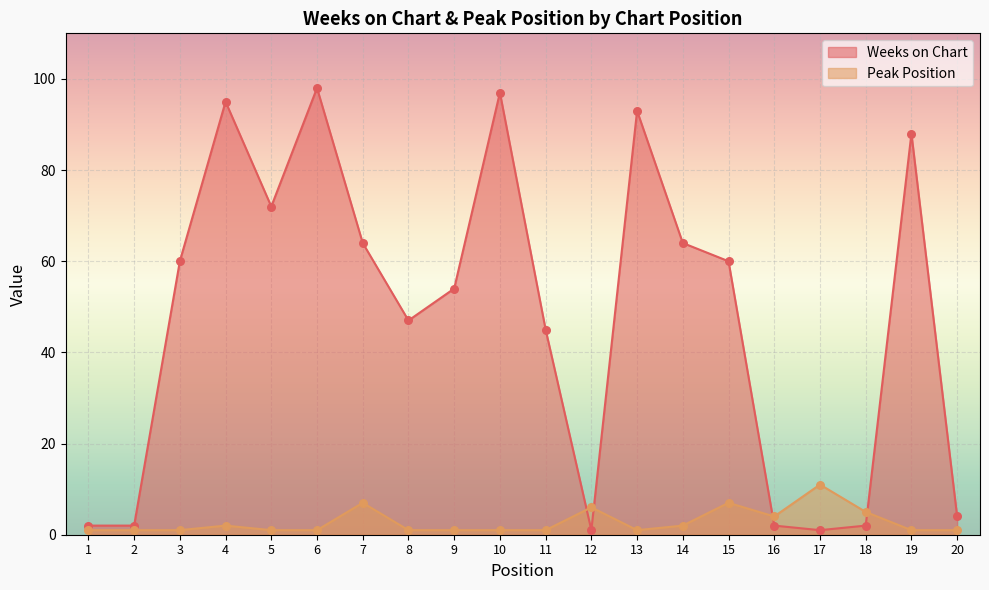

At which category is the sum across all series the highest?

6